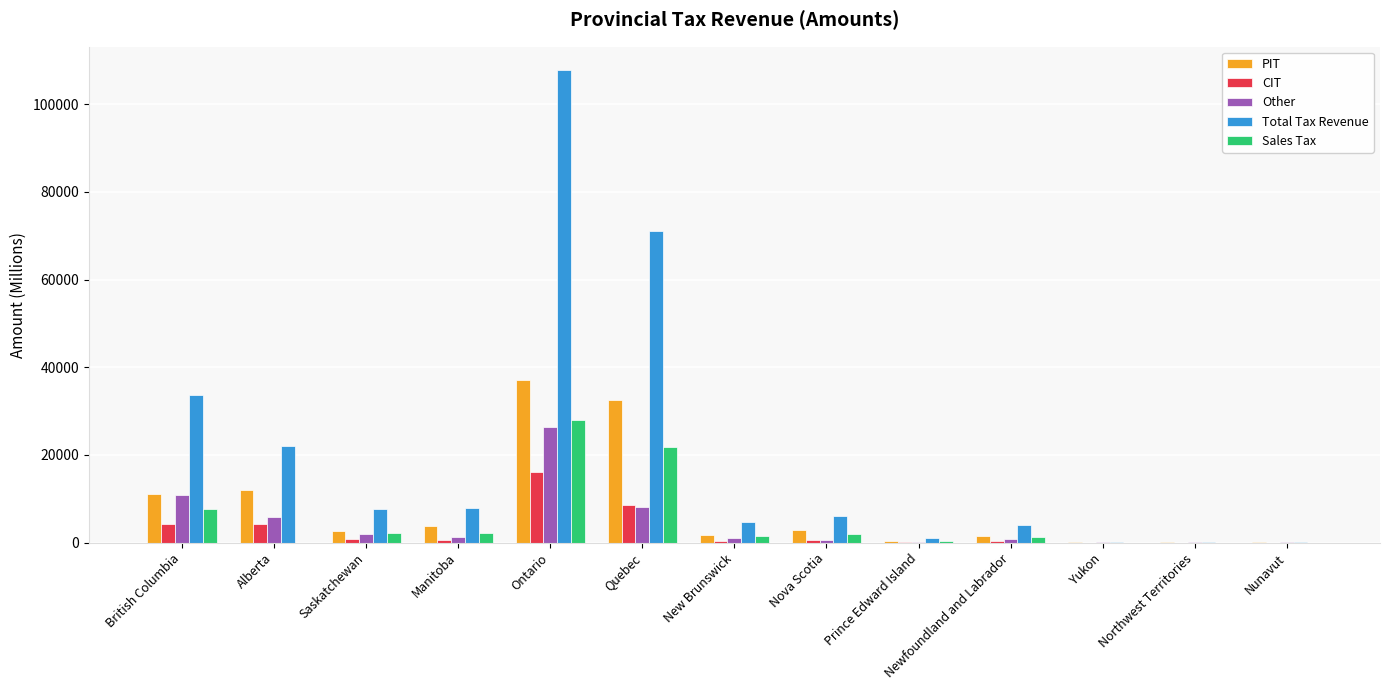

Count the number of data series in this chart.

5